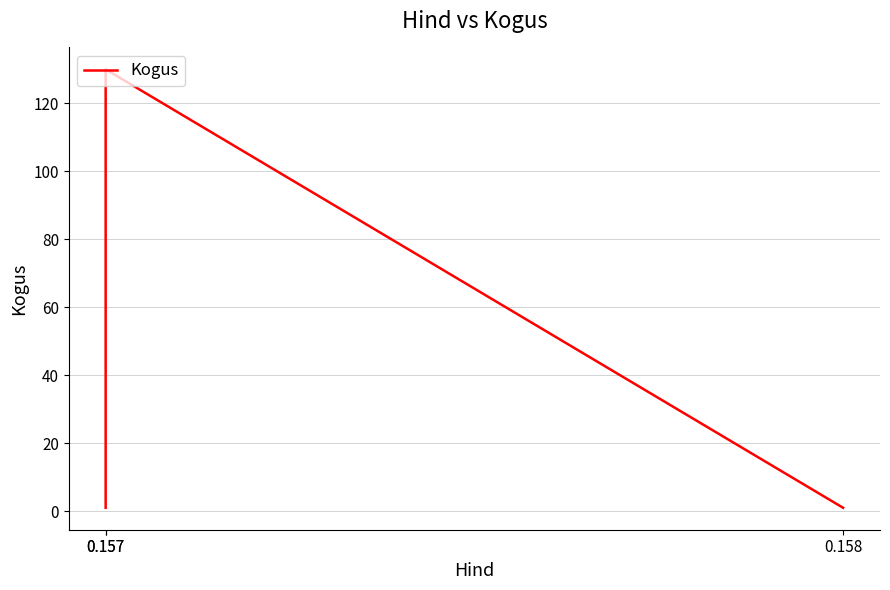

What is the value of the 2nd point from the left?

1